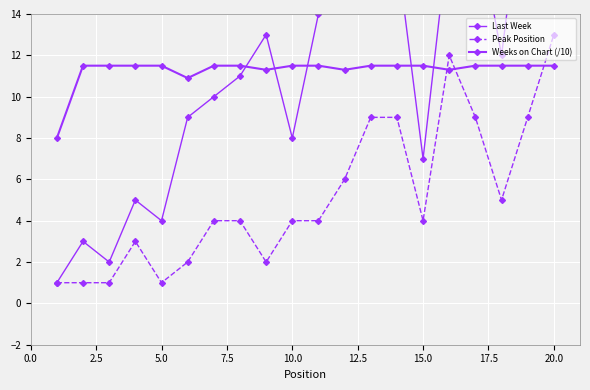

Which series has the largest total across all categories?

Last Week